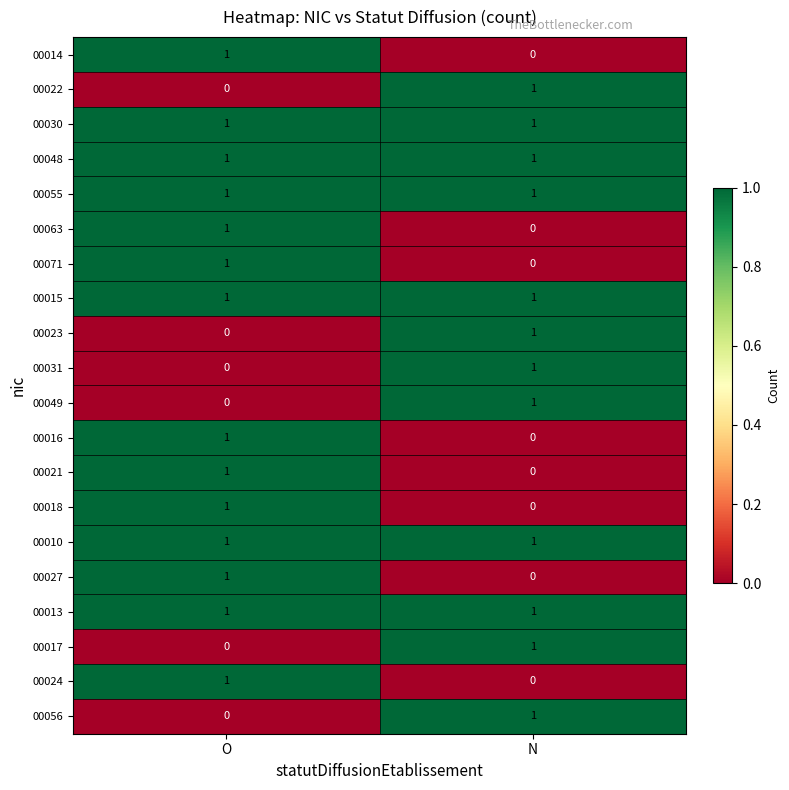

Where is 00056 nearest to the value 0?

O